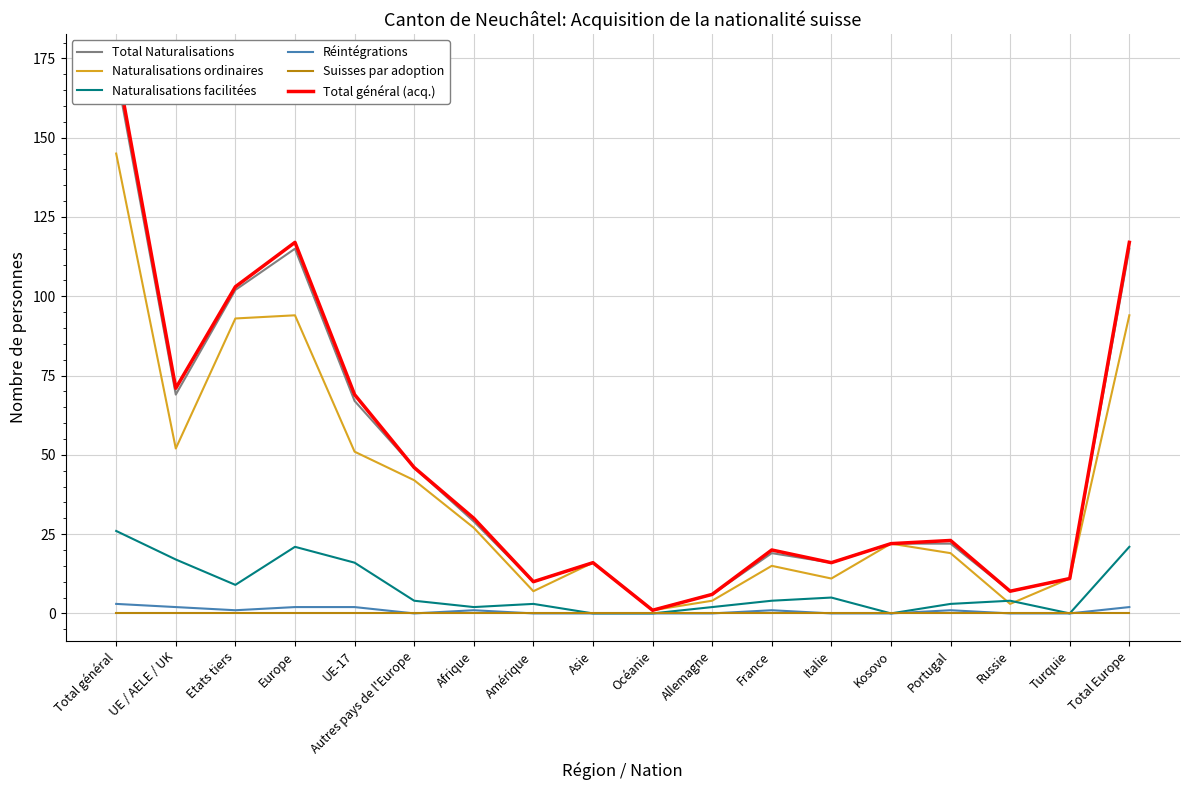

At Portugal, list the series in order from smallest to largest.

Suisses par adoption, Réintégrations, Naturalisations facilitées, Naturalisations ordinaires, Total Naturalisations, Total général (acq.)